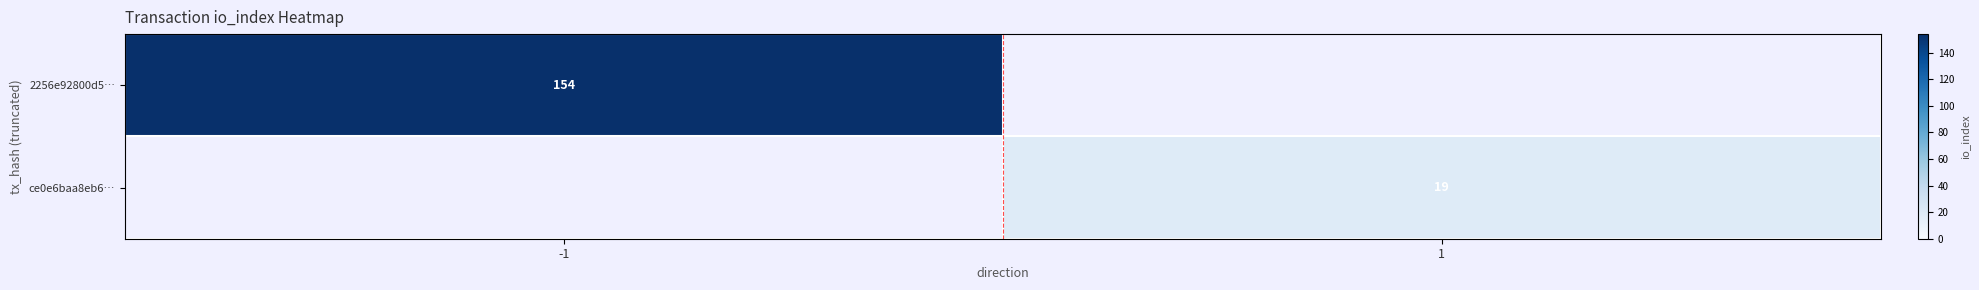

The value of 2256e92800d5… at -1 is 154. True or false?

True